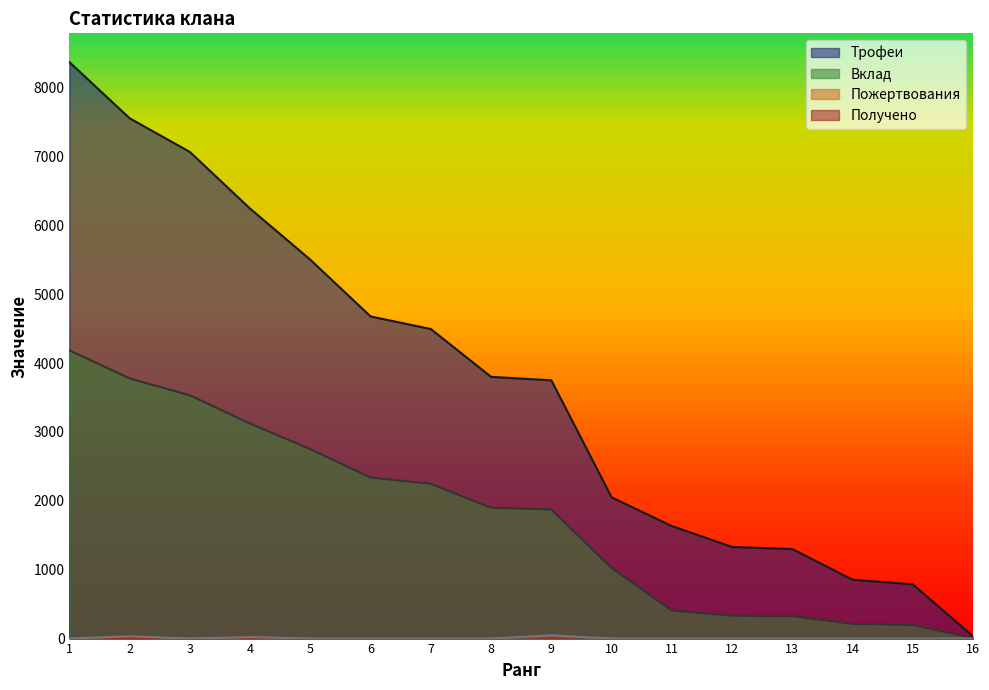

At which label does Получено reach its minimum?

1